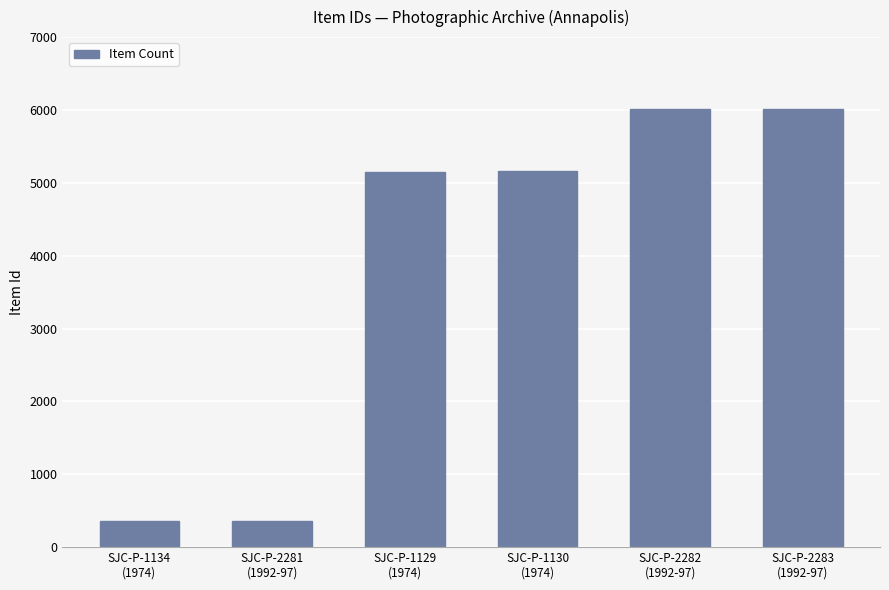

What is the maximum value shown in the chart?

6017